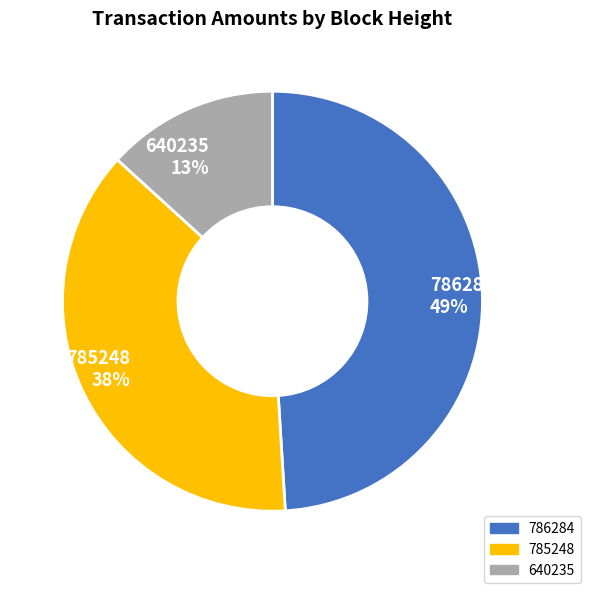

Which category has the smallest portion of the pie?

640235